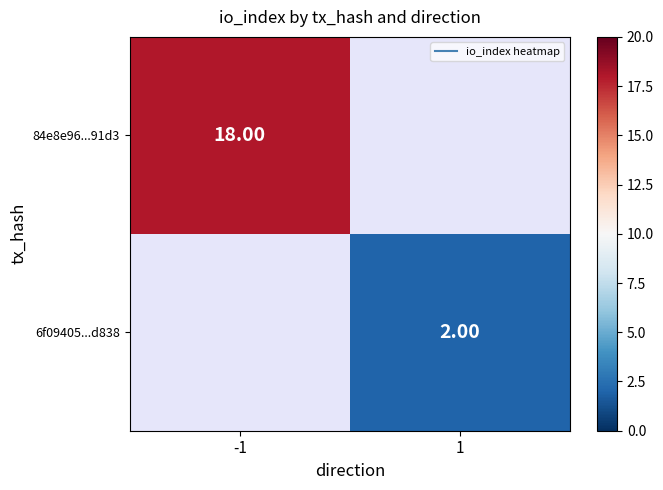

What is the minimum value for 84e8e96...91d3?

18.0